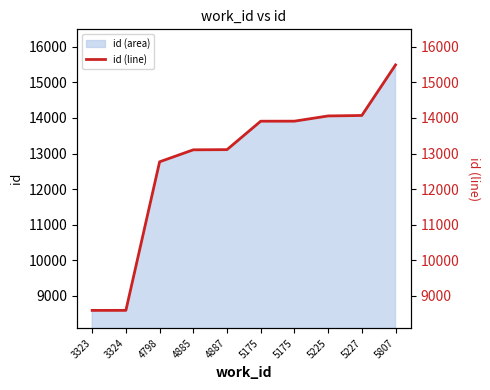

What is the minimum value shown in the chart?

8591